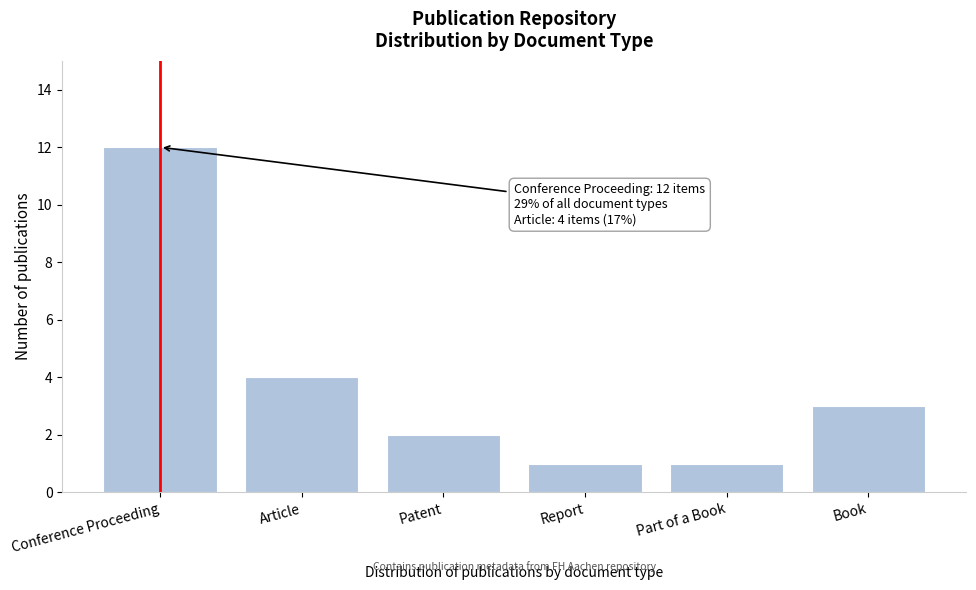

Reading left to right, transcribe all the data shown in this chart.

Conference Proceeding=12	Article=4	Patent=2	Report=1	Part of a Book=1	Book=3